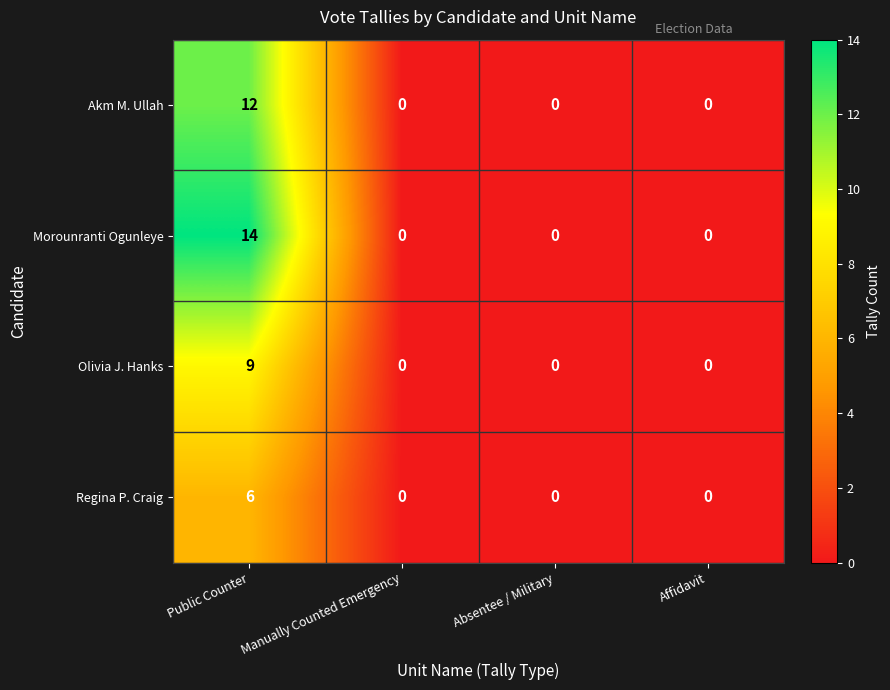

Reading left to right, transcribe all the data shown in this chart.

Akm M. Ullah: 12	0	0	0
Morounranti Ogunleye: 14	0	0	0
Olivia J. Hanks: 9	0	0	0
Regina P. Craig: 6	0	0	0